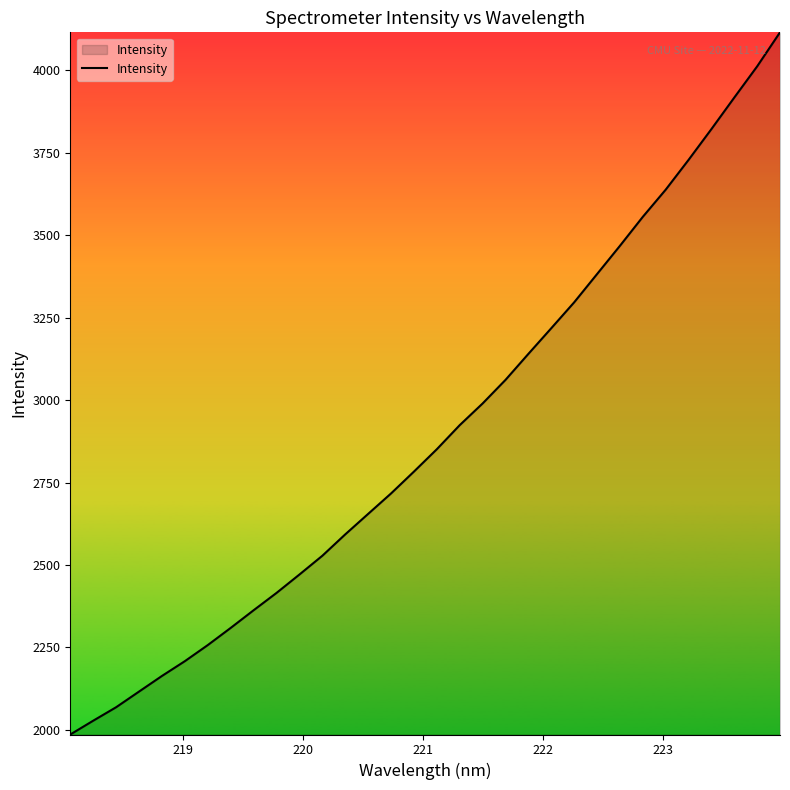

What is the difference between the maximum and minimum values?

2129.4